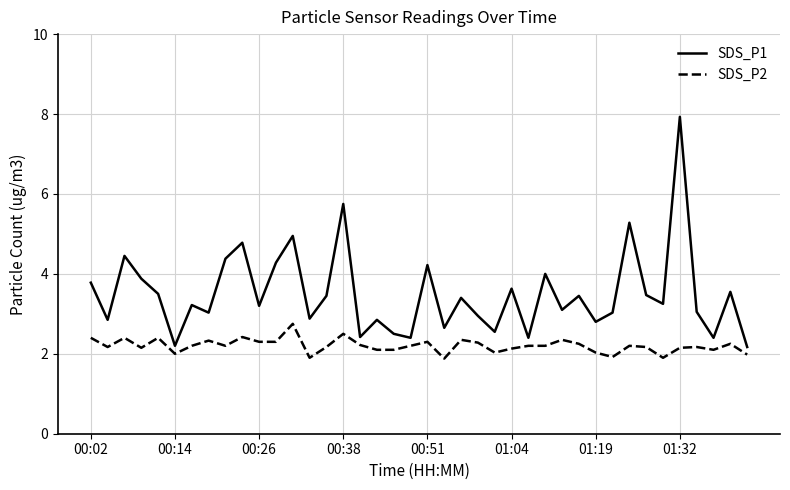

What is the smallest value displayed?

1.9